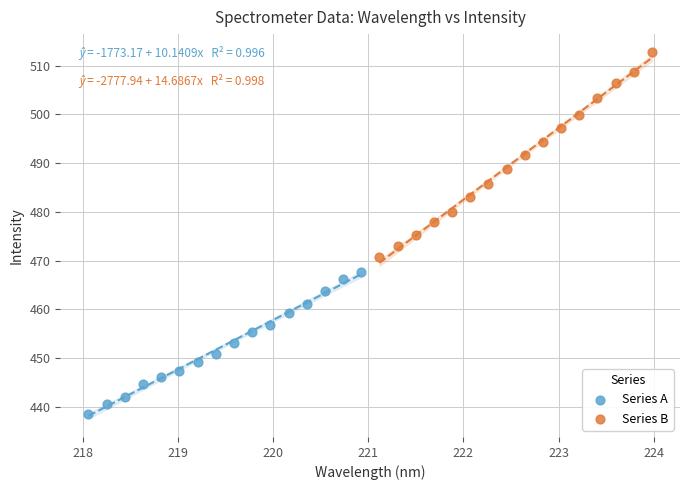

Which series contains the lowest Y value?

Series A